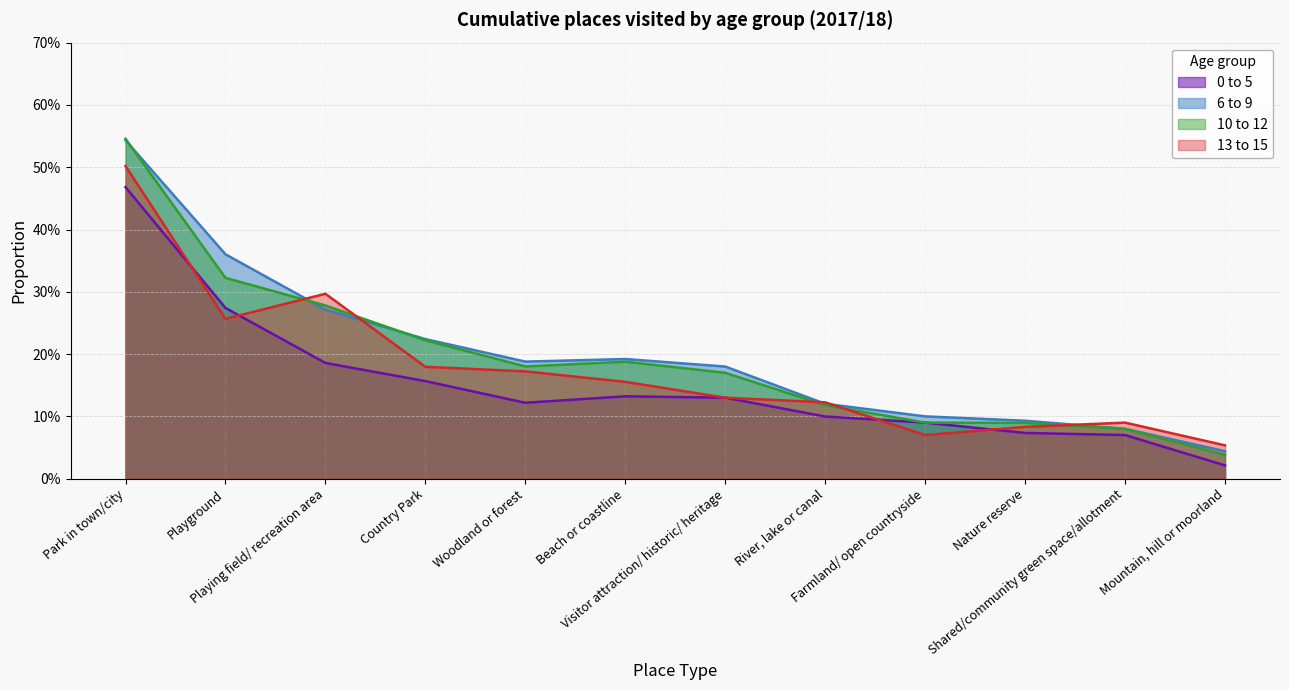

Reading left to right, transcribe all the data shown in this chart.

0 to 5: 0.5	0.3	0.2	0.2	0.1	0.1	0.1	0.1	0.1	0.1	0.1	0.0
6 to 9: 0.5	0.4	0.3	0.2	0.2	0.2	0.2	0.1	0.1	0.1	0.1	0.0
10 to 12: 0.5	0.3	0.3	0.2	0.2	0.2	0.2	0.1	0.1	0.1	0.1	0.0
13 to 15: 0.5	0.3	0.3	0.2	0.2	0.2	0.1	0.1	0.1	0.1	0.1	0.1